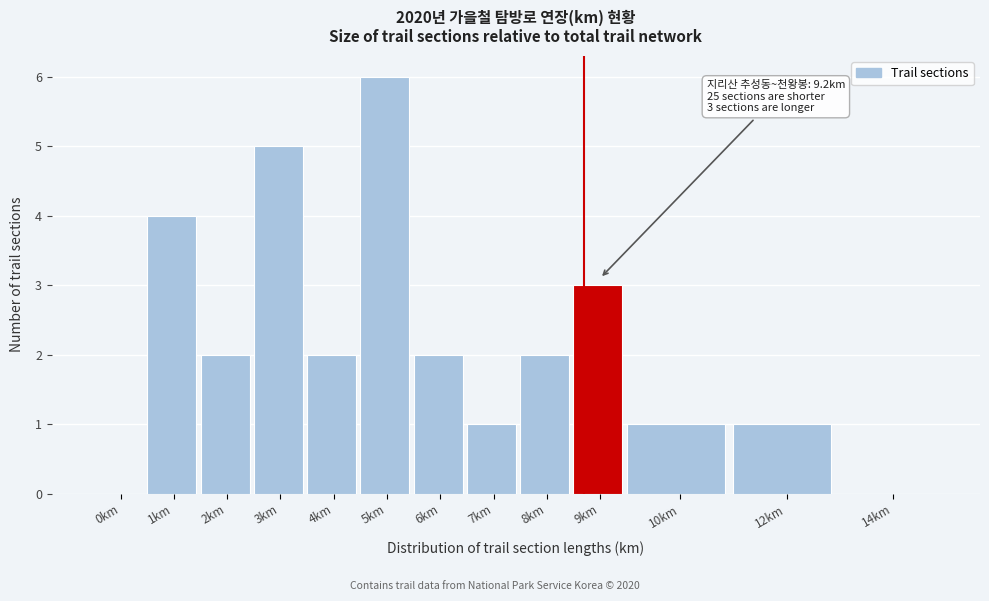

What is the change in value from 0km to 7km?

+1